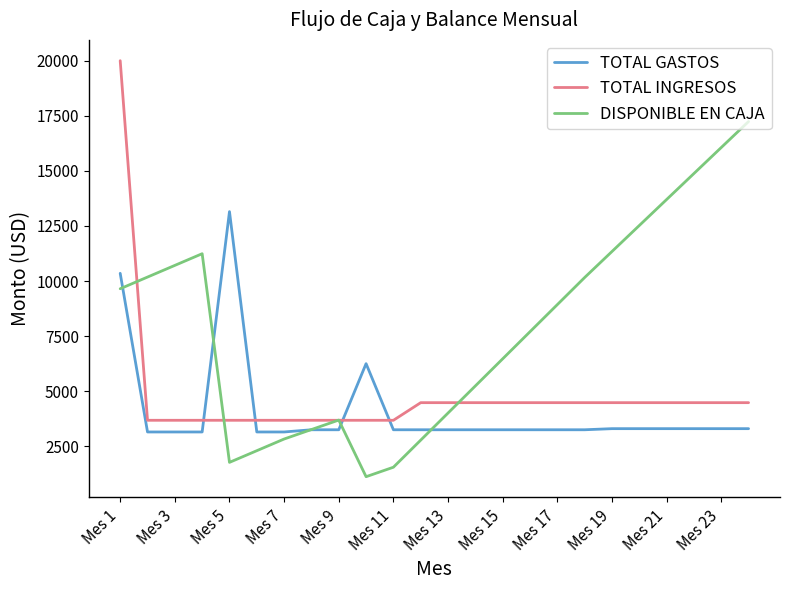

Which series has the largest total across all categories?

DISPONIBLE EN CAJA